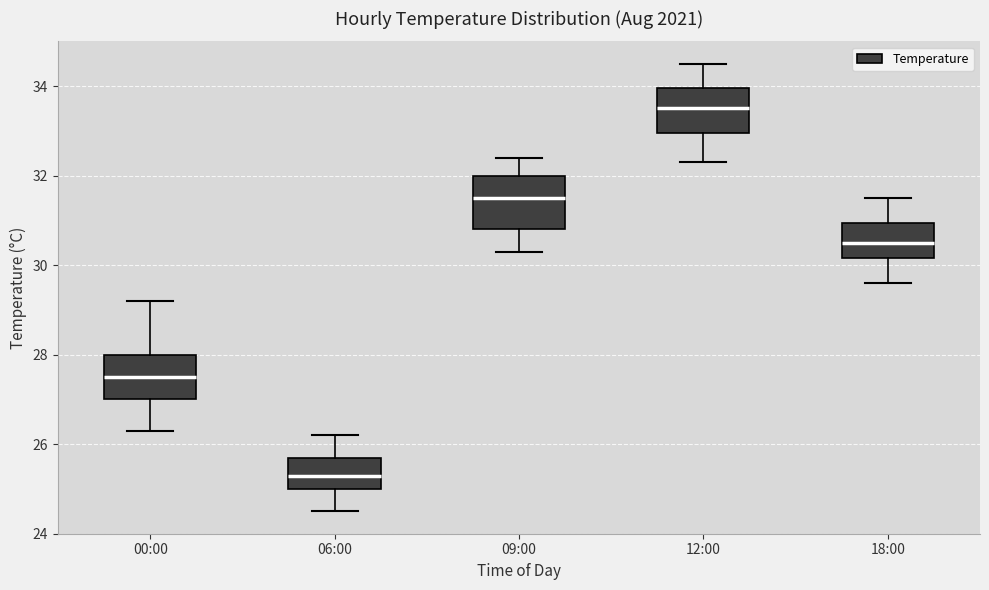

Which box has the lowest median line?

06:00